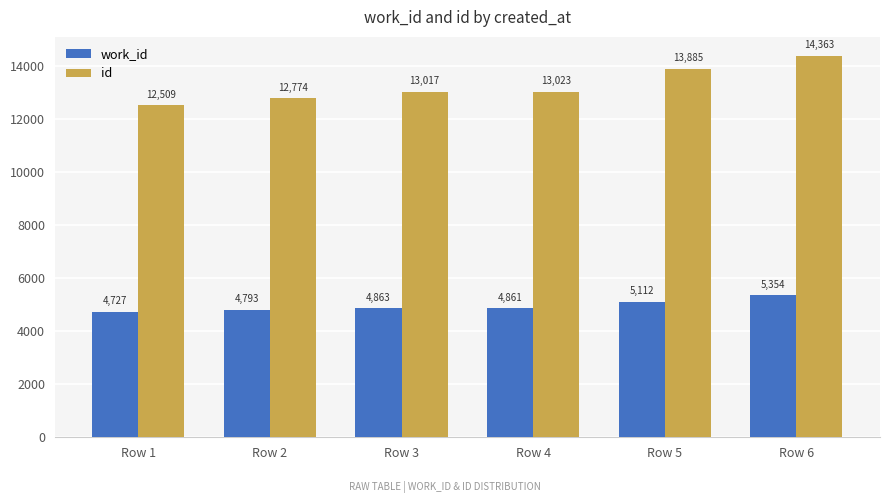

What is the sum of all id values?

79571